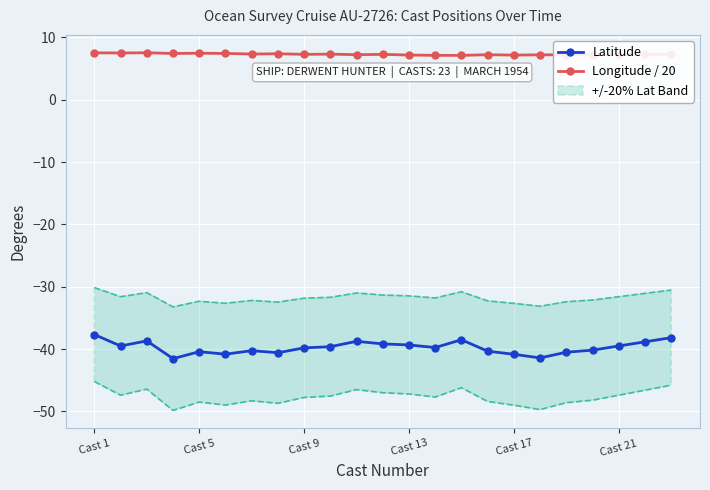

Reading left to right, what are all the values shown in this chart?

Latitude: -37.7	-39.5	-38.7	-41.5	-40.4	-40.8	-40.2	-40.6	-39.8	-39.6	-38.8	-39.2	-39.3	-39.8	-38.5	-40.3	-40.8	-41.4	-40.5	-40.2	-39.5	-38.8	-38.2
Longitude / 20: 7.5	7.5	7.5	7.4	7.5	7.4	7.3	7.4	7.3	7.3	7.2	7.3	7.2	7.1	7.1	7.2	7.2	7.2	7.2	7.2	7.2	7.3	7.3